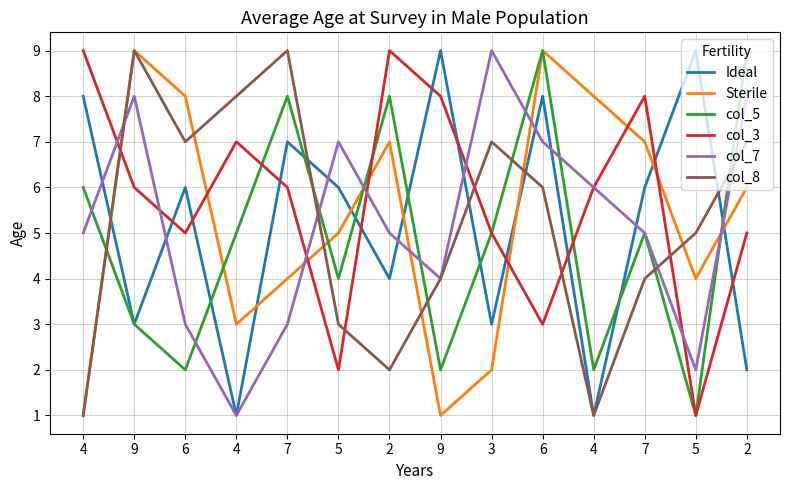

The col_7 series shows 1 at 5. True or false?

False